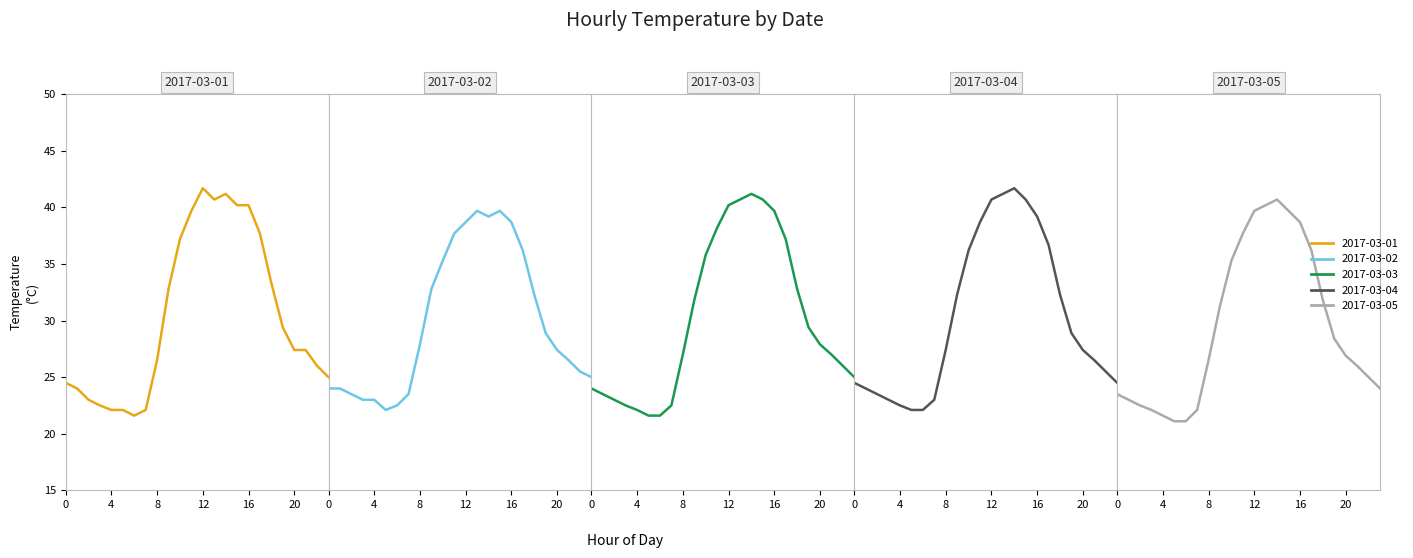

What is the total value across all series at 13?

202.5